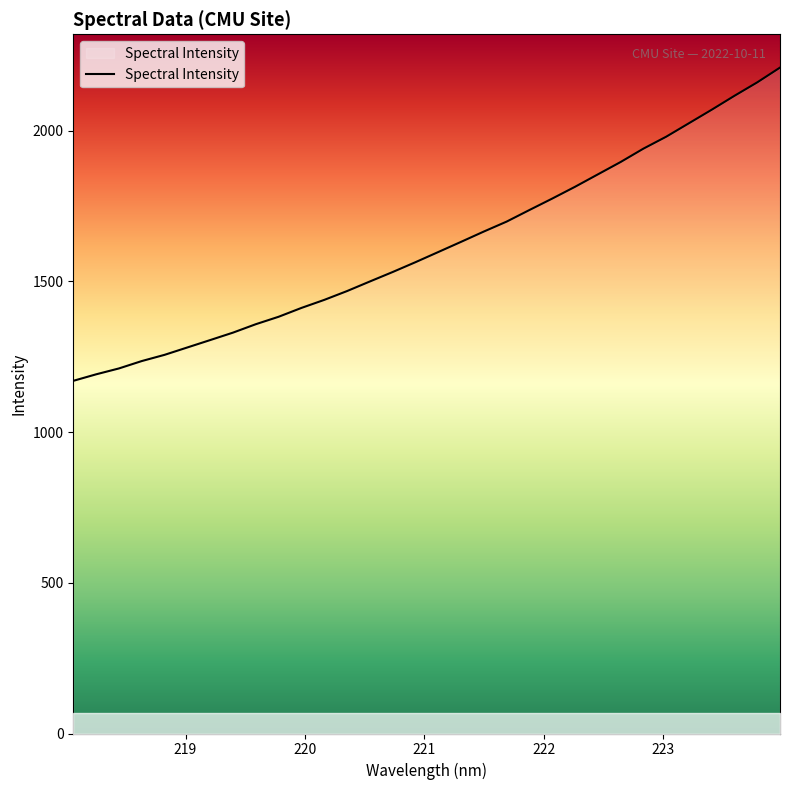

What is the difference between the maximum and minimum values?

1039.5